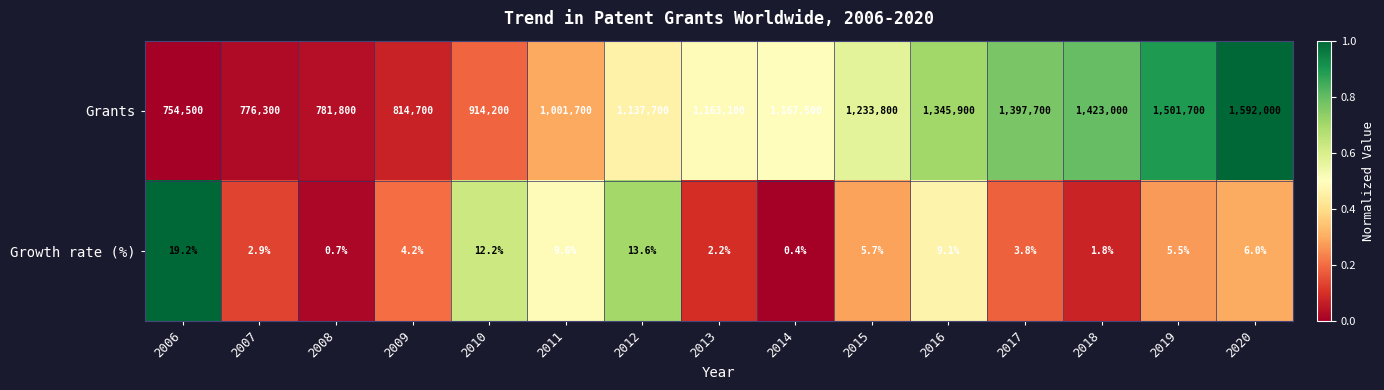

How many distinct data groups are displayed?

2